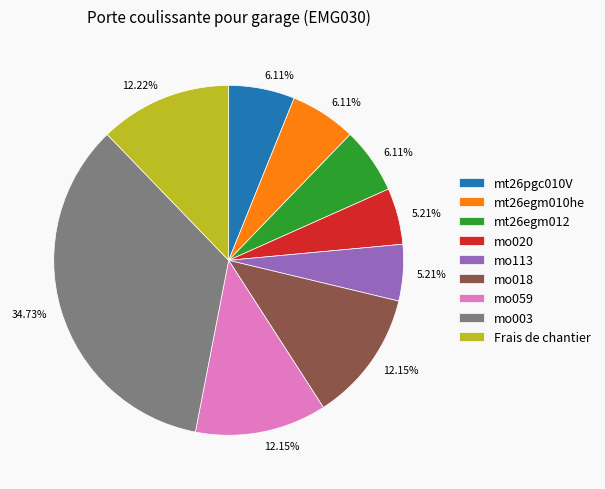

True or false: mt26egm012 accounts for 1% of the total.

False